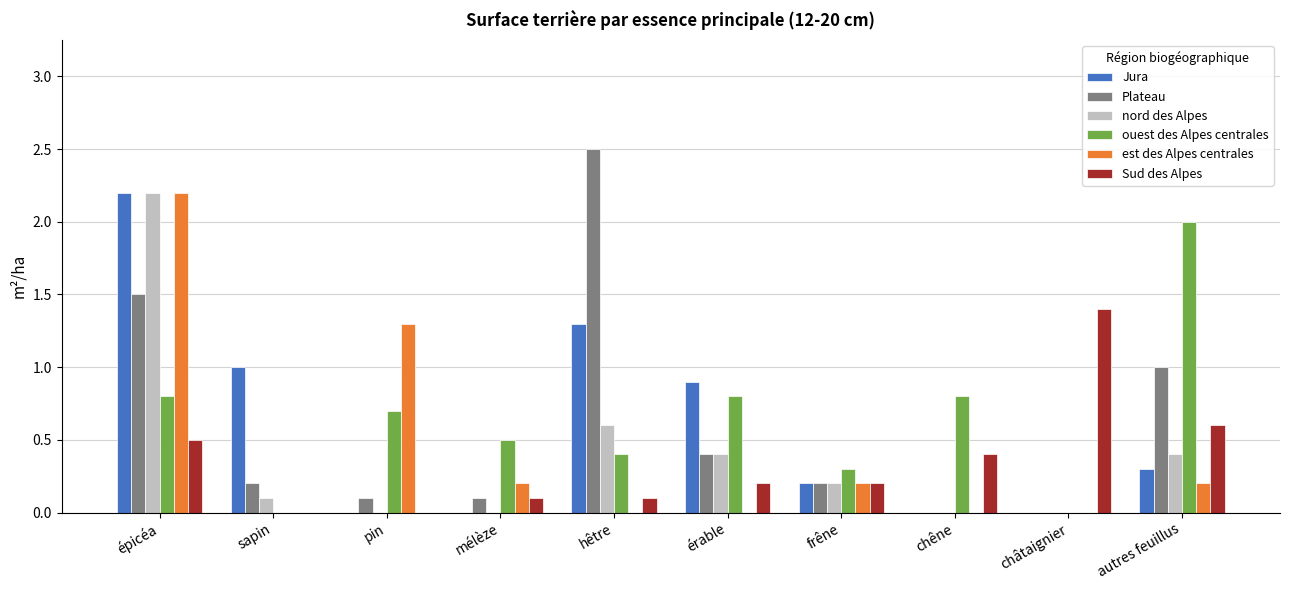

What is the average value of the est des Alpes centrales series?

0.4